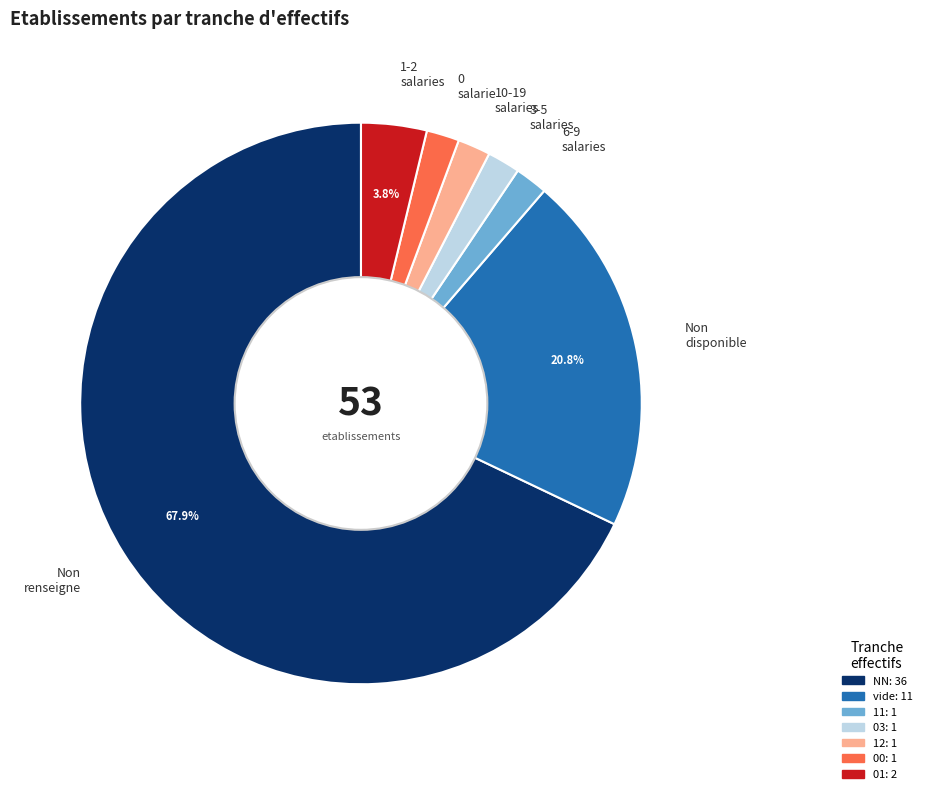

Which category has the biggest portion of the pie?

Non renseigne